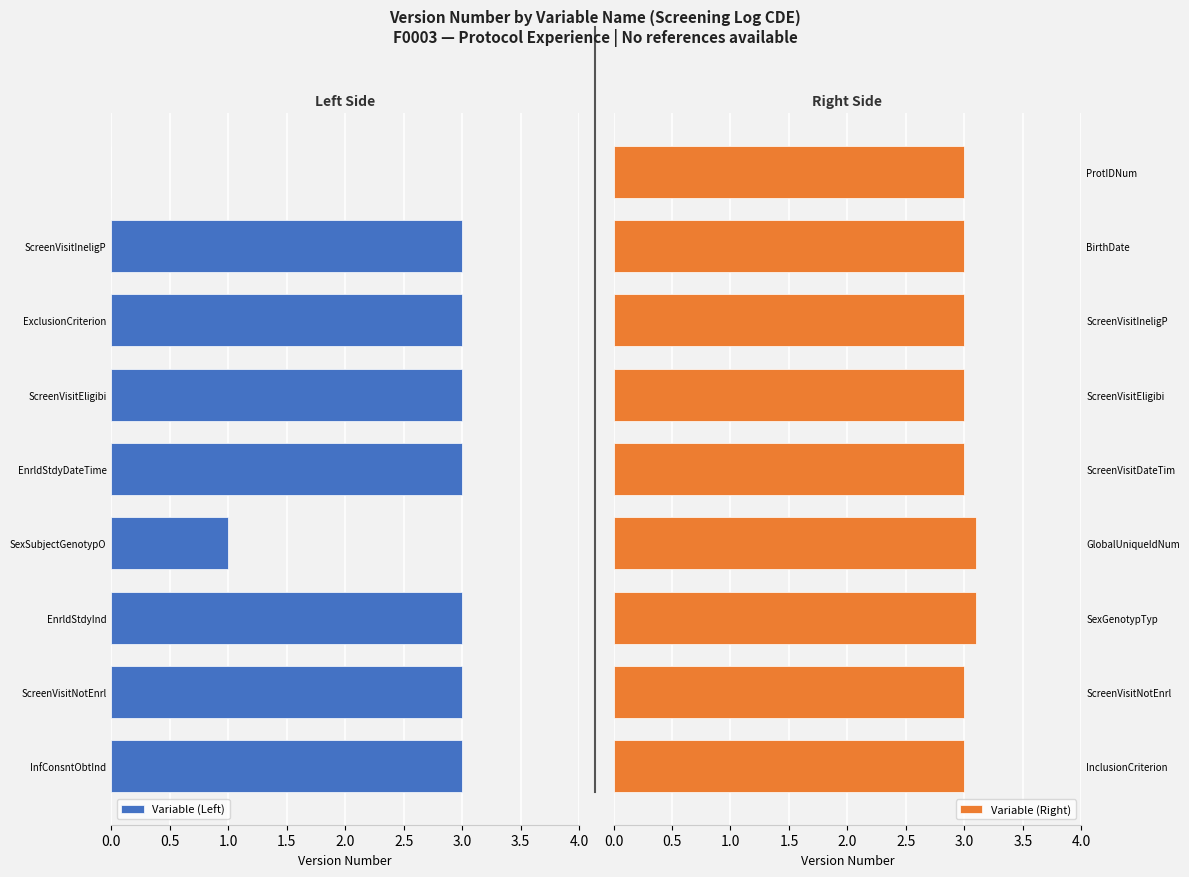

Is the value of Variable (Right) at 3.5 greater than the value of Variable (Left) at 3.5?

No